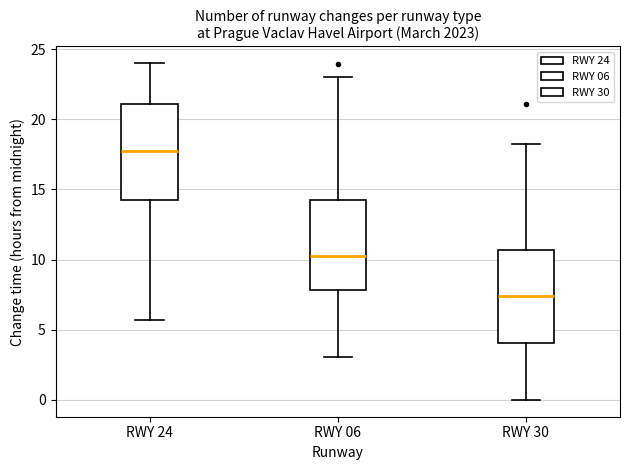

Which box's median line is the highest?

RWY 24